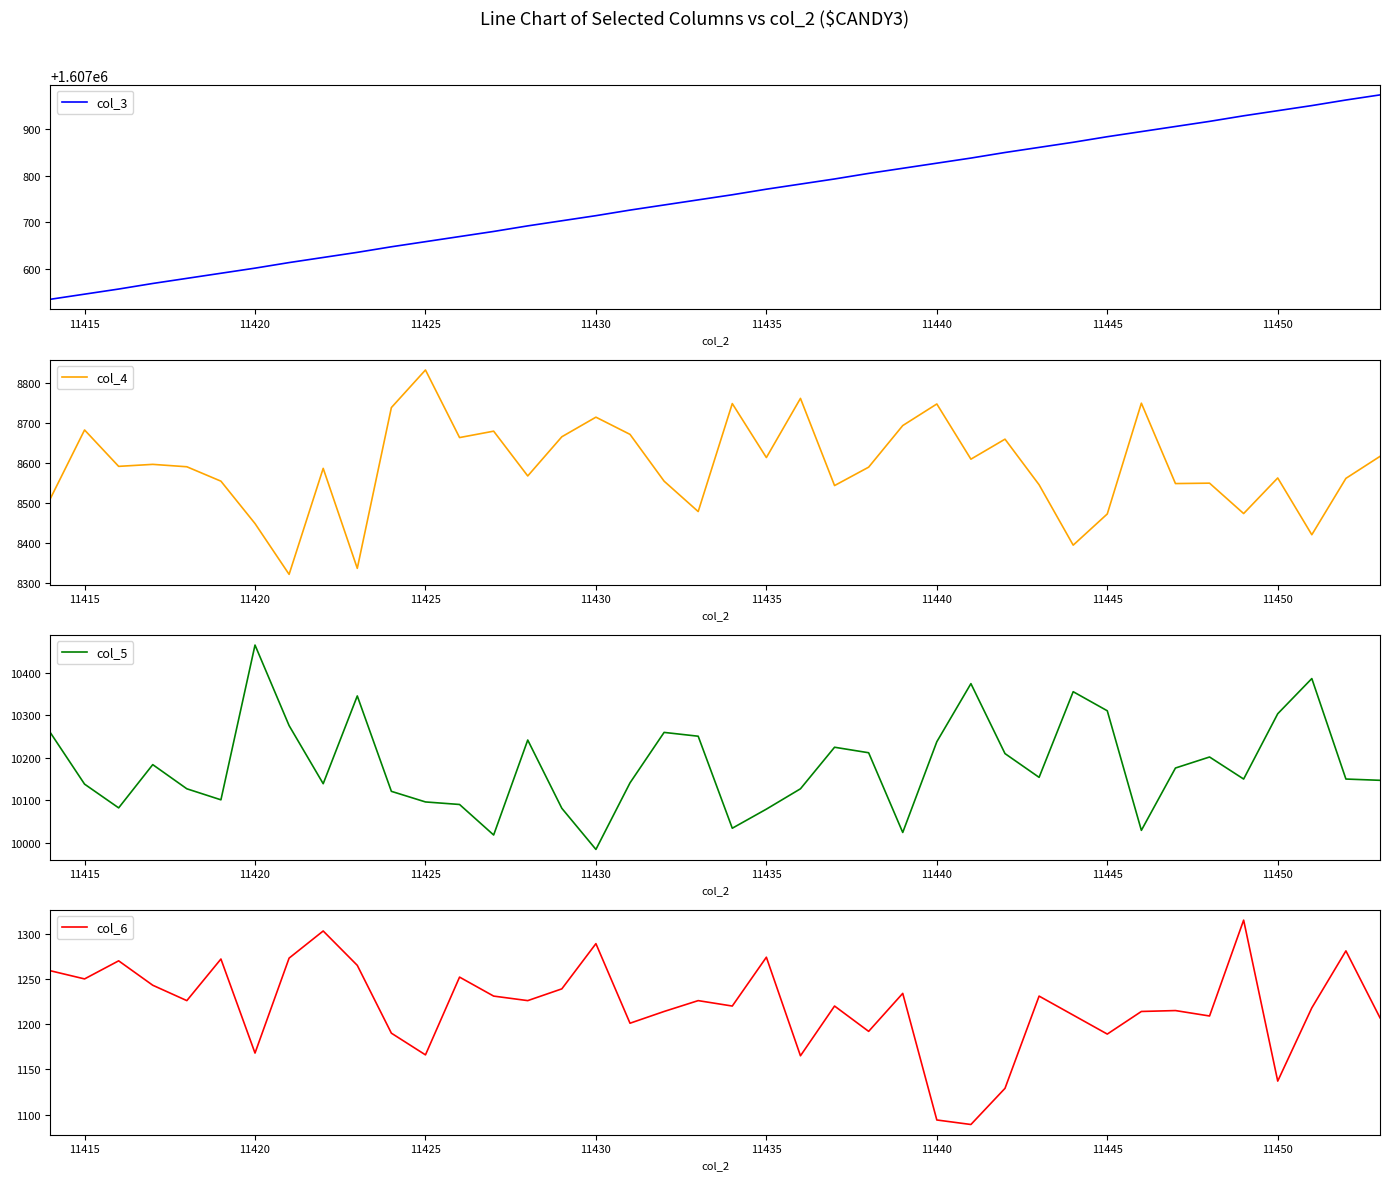

True or false: col_3 has more than 0 points higher than both neighbors.

False